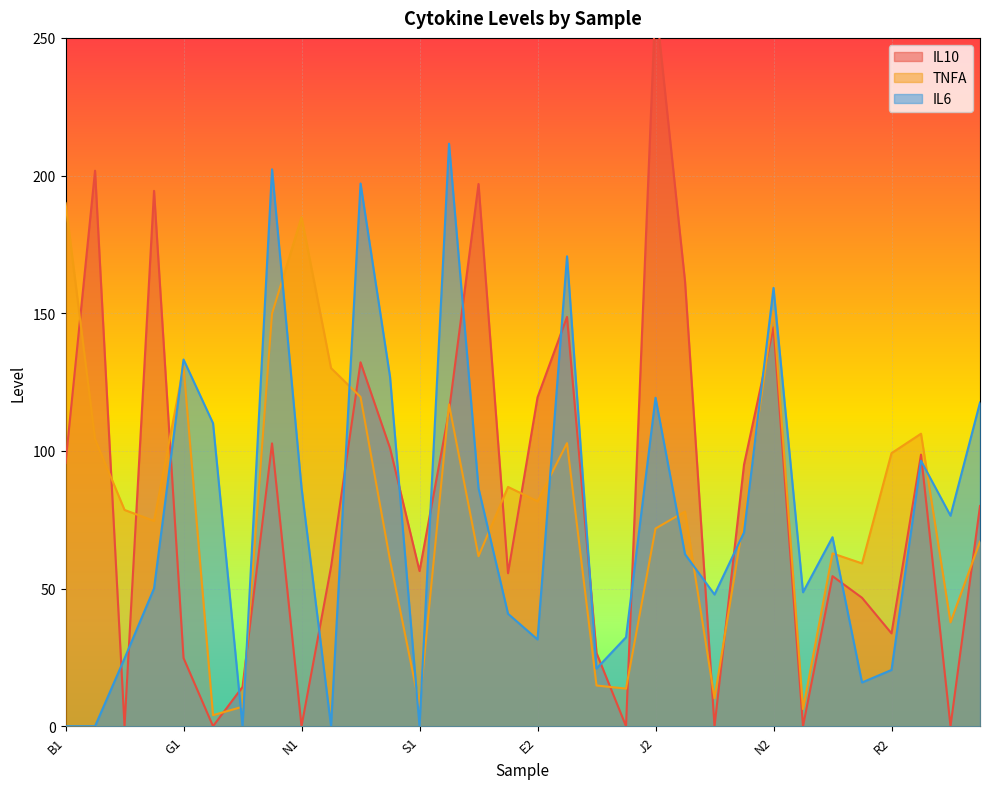

List the series in order of their overall mean, lowest first.

IL6, TNFA, IL10